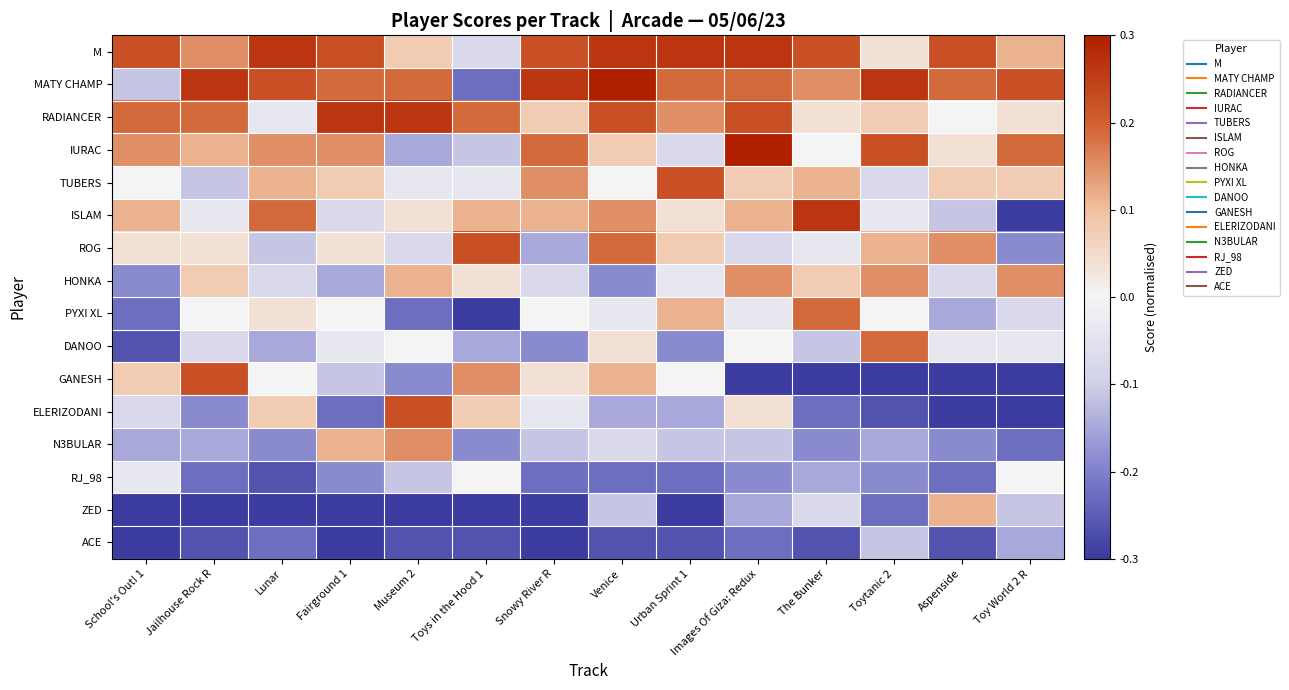

Reading left to right, transcribe all the data shown in this chart.

M: School's Out! 1=0.2	Jailhouse Rock R=0.1	Lunar=0.3	Fairground 1=0.2	Museum 2=0.1	Toys in the Hood 1=-0.1	Snowy River R=0.2	Venice=0.3	Urban Sprint 1=0.3	Images Of Giza: Redux=0.3	The Bunker=0.2	Toytanic 2=0.0	Aspenside=0.2	Toy World 2 R=0.1
MATY CHAMP: School's Out! 1=-0.1	Jailhouse Rock R=0.3	Lunar=0.2	Fairground 1=0.2	Museum 2=0.2	Toys in the Hood 1=-0.2	Snowy River R=0.3	Venice=0.3	Urban Sprint 1=0.2	Images Of Giza: Redux=0.2	The Bunker=0.1	Toytanic 2=0.3	Aspenside=0.2	Toy World 2 R=0.2
RADIANCER: School's Out! 1=0.2	Jailhouse Rock R=0.2	Lunar=-0.0	Fairground 1=0.3	Museum 2=0.3	Toys in the Hood 1=0.2	Snowy River R=0.1	Venice=0.2	Urban Sprint 1=0.1	Images Of Giza: Redux=0.2	The Bunker=0.0	Toytanic 2=0.1	Aspenside=0.0	Toy World 2 R=0.0
IURAC: School's Out! 1=0.1	Jailhouse Rock R=0.1	Lunar=0.1	Fairground 1=0.1	Museum 2=-0.1	Toys in the Hood 1=-0.1	Snowy River R=0.2	Venice=0.1	Urban Sprint 1=-0.1	Images Of Giza: Redux=0.3	The Bunker=0.0	Toytanic 2=0.2	Aspenside=0.0	Toy World 2 R=0.2
TUBERS: School's Out! 1=0.0	Jailhouse Rock R=-0.1	Lunar=0.1	Fairground 1=0.1	Museum 2=-0.0	Toys in the Hood 1=-0.0	Snowy River R=0.1	Venice=0.0	Urban Sprint 1=0.2	Images Of Giza: Redux=0.1	The Bunker=0.1	Toytanic 2=-0.1	Aspenside=0.1	Toy World 2 R=0.1
ISLAM: School's Out! 1=0.1	Jailhouse Rock R=-0.0	Lunar=0.2	Fairground 1=-0.1	Museum 2=0.0	Toys in the Hood 1=0.1	Snowy River R=0.1	Venice=0.1	Urban Sprint 1=0.0	Images Of Giza: Redux=0.1	The Bunker=0.3	Toytanic 2=-0.0	Aspenside=-0.1	Toy World 2 R=-0.3
ROG: School's Out! 1=0.0	Jailhouse Rock R=0.0	Lunar=-0.1	Fairground 1=0.0	Museum 2=-0.1	Toys in the Hood 1=0.2	Snowy River R=-0.1	Venice=0.2	Urban Sprint 1=0.1	Images Of Giza: Redux=-0.1	The Bunker=-0.0	Toytanic 2=0.1	Aspenside=0.1	Toy World 2 R=-0.2
HONKA: School's Out! 1=-0.2	Jailhouse Rock R=0.1	Lunar=-0.1	Fairground 1=-0.1	Museum 2=0.1	Toys in the Hood 1=0.0	Snowy River R=-0.1	Venice=-0.2	Urban Sprint 1=-0.0	Images Of Giza: Redux=0.1	The Bunker=0.1	Toytanic 2=0.1	Aspenside=-0.1	Toy World 2 R=0.1
PYXI XL: School's Out! 1=-0.2	Jailhouse Rock R=0.0	Lunar=0.0	Fairground 1=0.0	Museum 2=-0.2	Toys in the Hood 1=-0.3	Snowy River R=0.0	Venice=-0.0	Urban Sprint 1=0.1	Images Of Giza: Redux=-0.0	The Bunker=0.2	Toytanic 2=0.0	Aspenside=-0.1	Toy World 2 R=-0.1
DANOO: School's Out! 1=-0.3	Jailhouse Rock R=-0.1	Lunar=-0.1	Fairground 1=-0.0	Museum 2=0.0	Toys in the Hood 1=-0.1	Snowy River R=-0.2	Venice=0.0	Urban Sprint 1=-0.2	Images Of Giza: Redux=0.0	The Bunker=-0.1	Toytanic 2=0.2	Aspenside=-0.0	Toy World 2 R=-0.0
GANESH: School's Out! 1=0.1	Jailhouse Rock R=0.2	Lunar=0.0	Fairground 1=-0.1	Museum 2=-0.2	Toys in the Hood 1=0.1	Snowy River R=0.0	Venice=0.1	Urban Sprint 1=0.0	Images Of Giza: Redux=-0.3	The Bunker=-0.3	Toytanic 2=-0.3	Aspenside=-0.3	Toy World 2 R=-0.3
ELERIZODANI: School's Out! 1=-0.1	Jailhouse Rock R=-0.2	Lunar=0.1	Fairground 1=-0.2	Museum 2=0.2	Toys in the Hood 1=0.1	Snowy River R=-0.0	Venice=-0.1	Urban Sprint 1=-0.1	Images Of Giza: Redux=0.0	The Bunker=-0.2	Toytanic 2=-0.3	Aspenside=-0.3	Toy World 2 R=-0.3
N3BULAR: School's Out! 1=-0.1	Jailhouse Rock R=-0.1	Lunar=-0.2	Fairground 1=0.1	Museum 2=0.1	Toys in the Hood 1=-0.2	Snowy River R=-0.1	Venice=-0.1	Urban Sprint 1=-0.1	Images Of Giza: Redux=-0.1	The Bunker=-0.2	Toytanic 2=-0.1	Aspenside=-0.2	Toy World 2 R=-0.2
RJ_98: School's Out! 1=-0.0	Jailhouse Rock R=-0.2	Lunar=-0.3	Fairground 1=-0.2	Museum 2=-0.1	Toys in the Hood 1=0.0	Snowy River R=-0.2	Venice=-0.2	Urban Sprint 1=-0.2	Images Of Giza: Redux=-0.2	The Bunker=-0.1	Toytanic 2=-0.2	Aspenside=-0.2	Toy World 2 R=0.0
ZED: School's Out! 1=-0.3	Jailhouse Rock R=-0.3	Lunar=-0.3	Fairground 1=-0.3	Museum 2=-0.3	Toys in the Hood 1=-0.3	Snowy River R=-0.3	Venice=-0.1	Urban Sprint 1=-0.3	Images Of Giza: Redux=-0.1	The Bunker=-0.1	Toytanic 2=-0.2	Aspenside=0.1	Toy World 2 R=-0.1
ACE: School's Out! 1=-0.3	Jailhouse Rock R=-0.3	Lunar=-0.2	Fairground 1=-0.3	Museum 2=-0.3	Toys in the Hood 1=-0.3	Snowy River R=-0.3	Venice=-0.3	Urban Sprint 1=-0.3	Images Of Giza: Redux=-0.2	The Bunker=-0.3	Toytanic 2=-0.1	Aspenside=-0.3	Toy World 2 R=-0.1